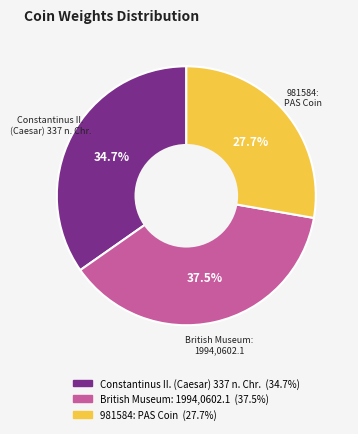

To the nearest percent, what is the difference between the Constantinus II. (Caesar) 337 n. Chr. and 981584: PAS Coin slice percentages?

7%